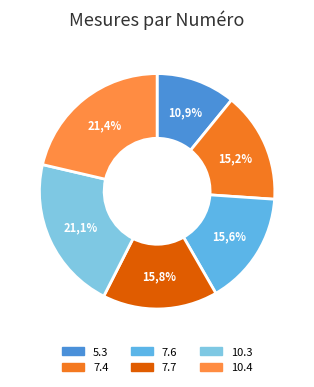

What is the largest slice in the pie chart?

10.4